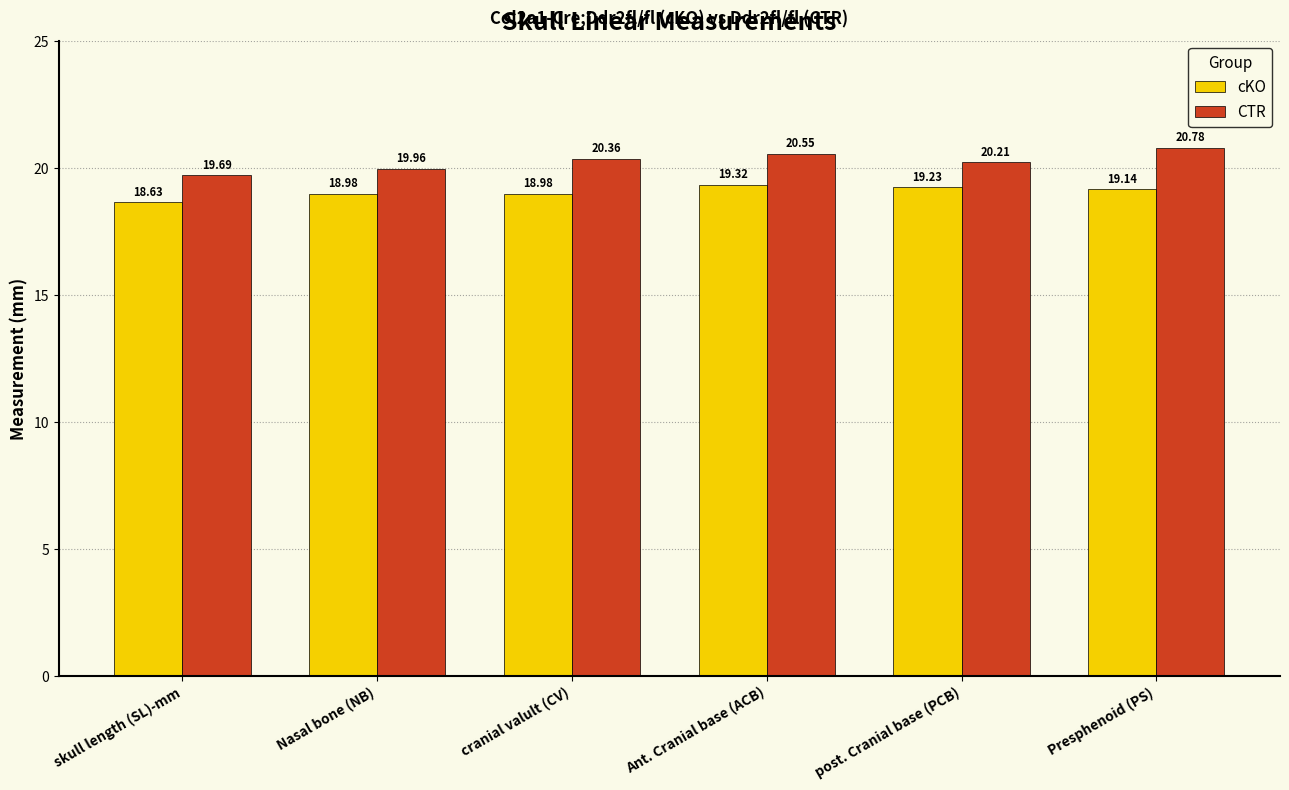

What position from the right is skull length (SL)-mm?

6